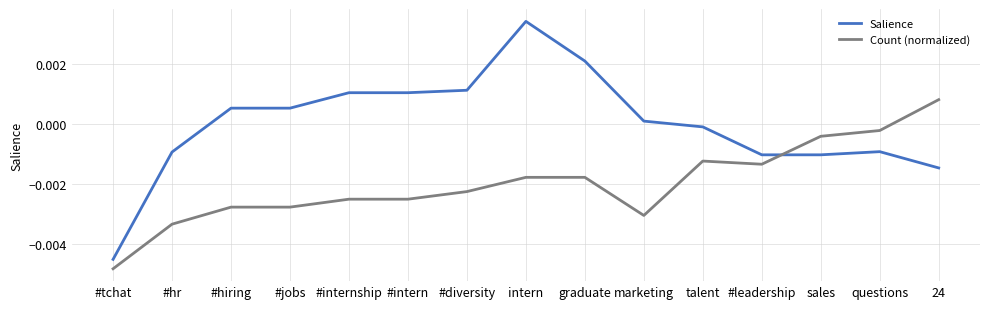

Count the number of categories in the chart.

15